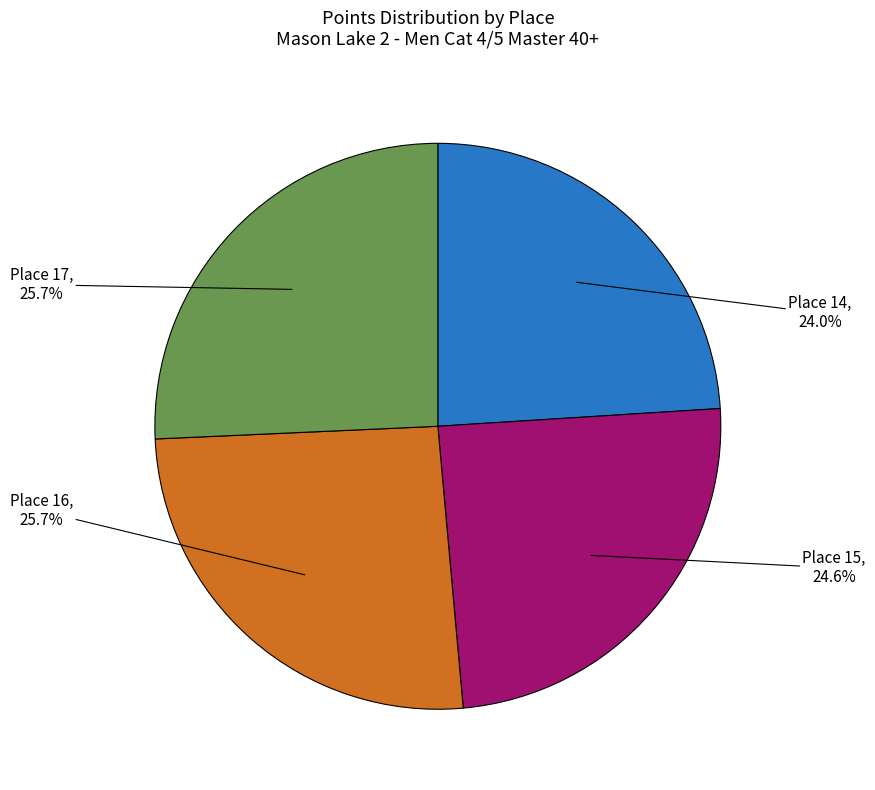

Between Place 15 and Place 16, which is larger?

Place 16